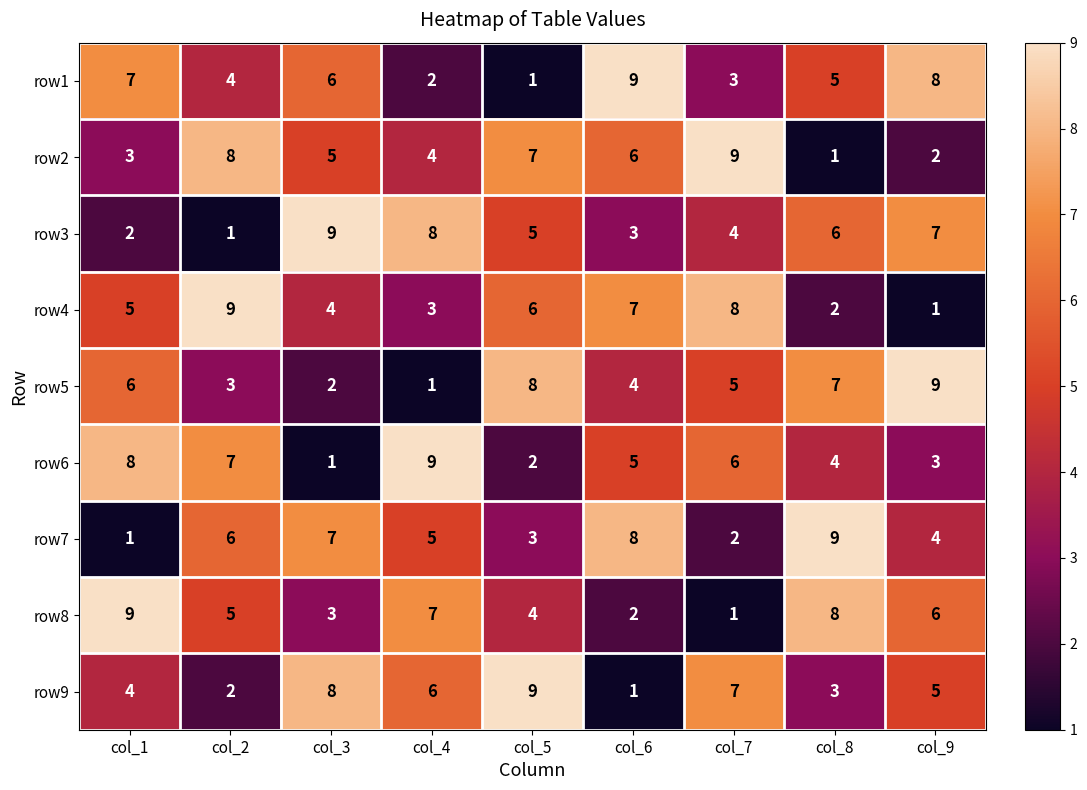

The row9 series shows 9 at col_5. True or false?

True